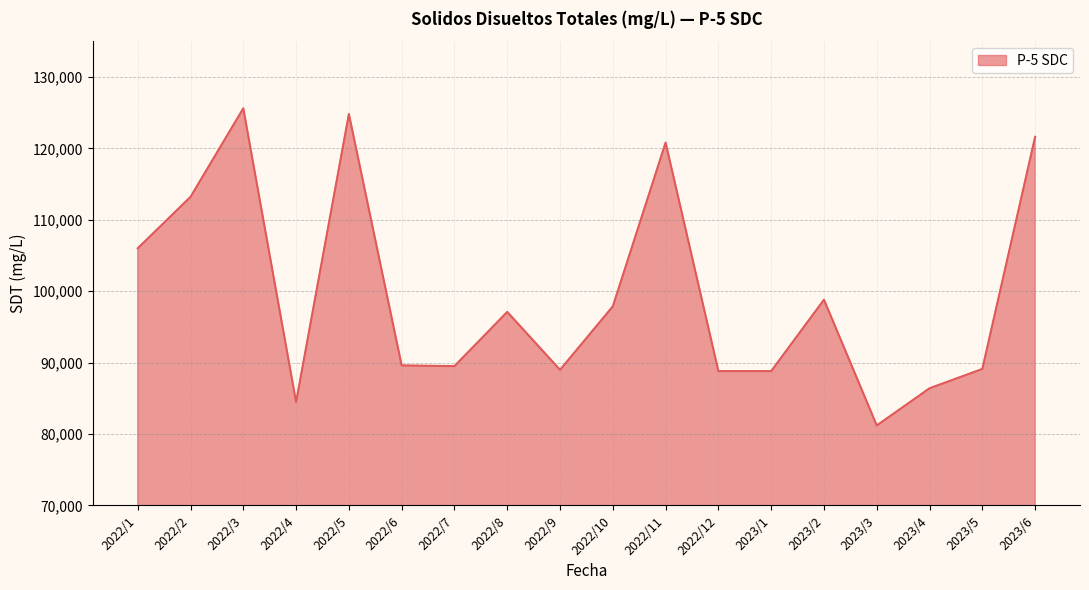

Which label corresponds to the smallest value in the chart?

2023/3